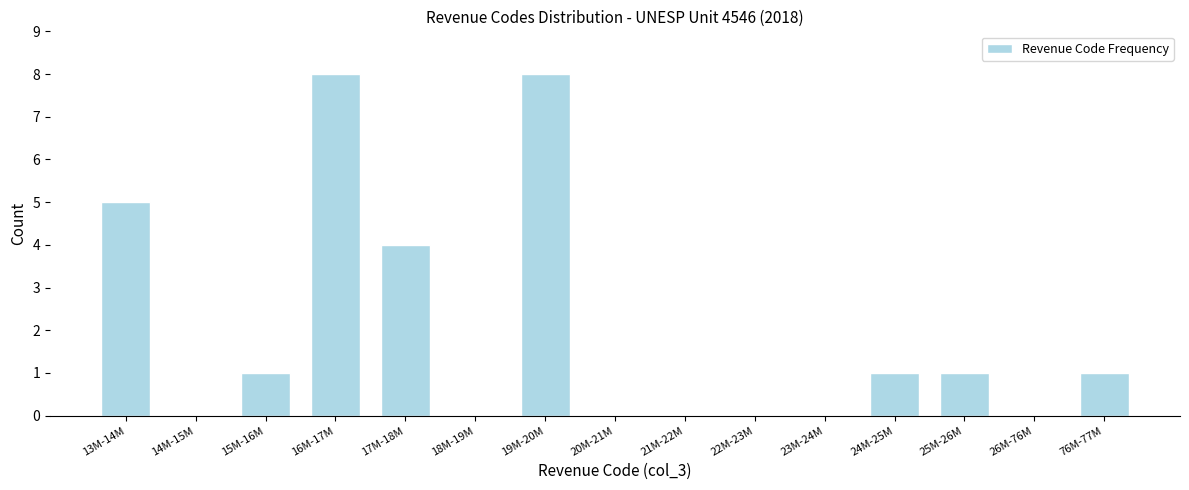

Reading left to right, what are all the values shown in this chart?

13M-14M=5	14M-15M=0	15M-16M=1	16M-17M=8	17M-18M=4	18M-19M=0	19M-20M=8	20M-21M=0	21M-22M=0	22M-23M=0	23M-24M=0	24M-25M=1	25M-26M=1	26M-76M=0	76M-77M=1